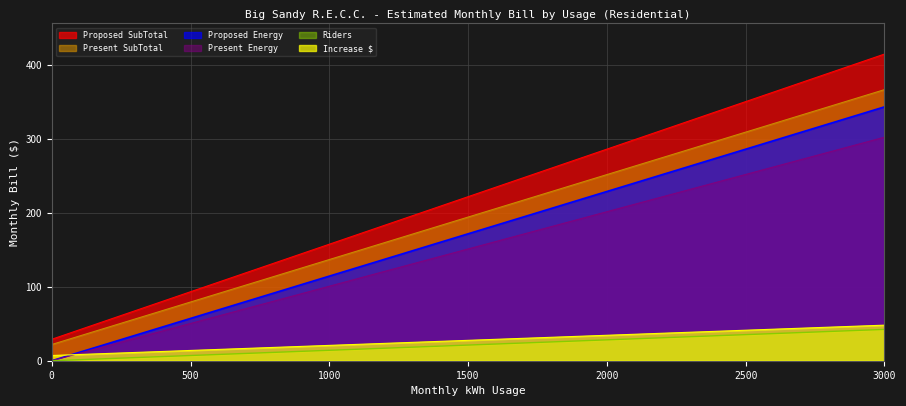

Reading left to right, what are all the values shown in this chart?

Present SubTotal: 29.0	41.8	54.7	67.5	80.4	93.2	106.0	118.9	131.7	144.6	157.4	170.2	183.1	195.9	208.8	221.6	234.4	247.3	260.1	273.0	285.8	298.6	311.5	324.3	337.2	350.0	362.8	375.7	388.5	401.4	414.2
Proposed SubTotal: 7.1	8.4	9.8	11.1	12.5	13.9	15.2	16.6	18.0	19.3	20.7	22.1	23.4	24.8	26.2	27.5	28.9	30.3	31.6	33.0	34.4	35.7	37.1	38.5	39.8	41.2	42.6	43.9	45.3	46.7	48.0
Present Energy: 21.9	33.4	44.9	56.4	67.8	79.3	90.8	102.3	113.7	125.2	136.7	148.2	159.6	171.1	182.6	194.1	205.5	217.0	228.5	240.0	251.4	262.9	274.4	285.9	297.3	308.8	320.3	331.8	343.2	354.7	366.2
Proposed Energy: 0.0	11.4	22.9	34.3	45.7	57.1	68.6	80.0	91.4	102.9	114.3	125.7	137.2	148.6	160.0	171.4	182.9	194.3	205.7	217.2	228.6	240.0	251.5	262.9	274.3	285.8	297.2	308.6	320.0	331.5	342.9
Riders: 0.0	10.1	20.1	30.2	40.3	50.3	60.4	70.4	80.5	90.6	100.6	110.7	120.8	130.8	140.9	151.0	161.0	171.1	181.2	191.2	201.3	211.3	221.4	231.5	241.5	251.6	261.7	271.7	281.8	291.9	301.9
Increase $: 0.0	1.4	2.8	4.2	5.6	7.1	8.5	9.9	11.3	12.7	14.1	15.5	16.9	18.3	19.7	21.2	22.6	24.0	25.4	26.8	28.2	29.6	31.0	32.4	33.8	35.3	36.7	38.1	39.5	40.9	42.3